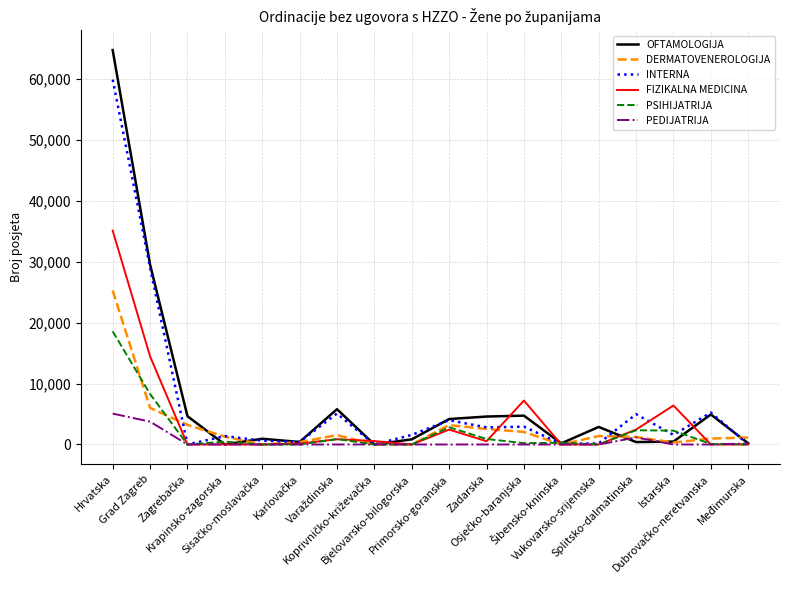

What is the greatest value displayed?

64686